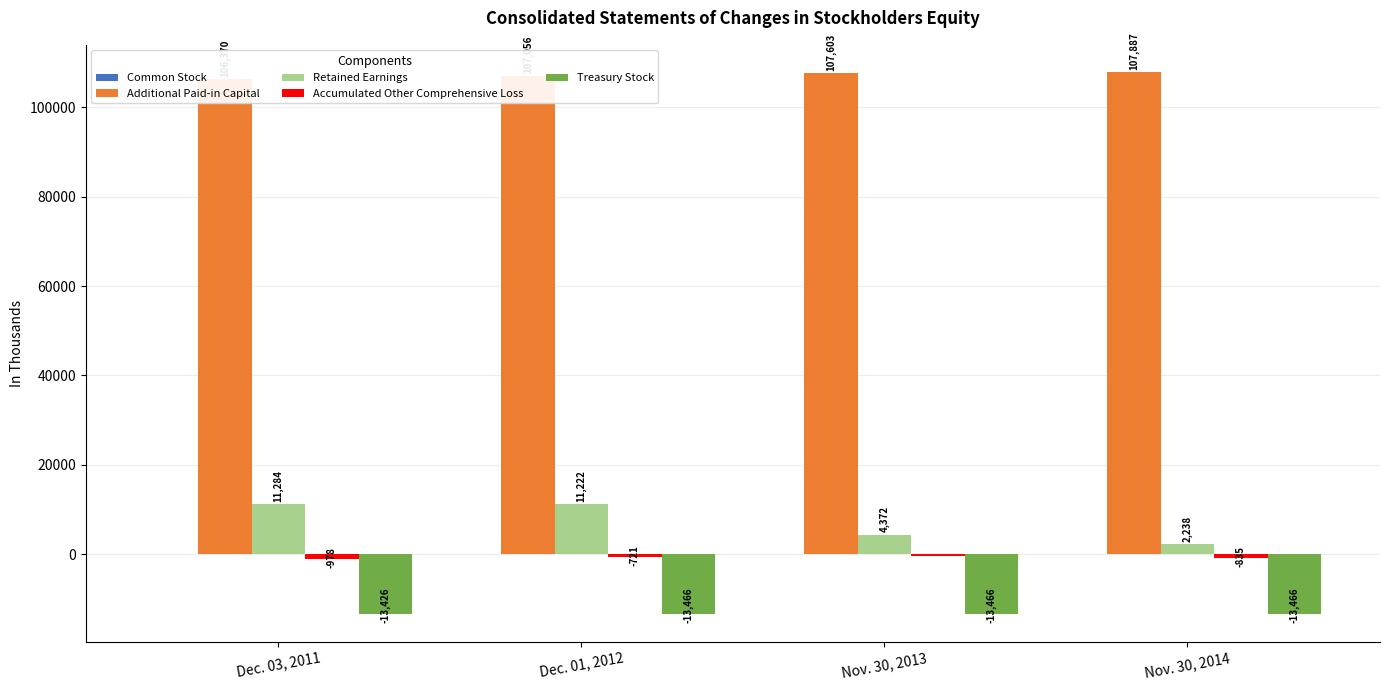

How many bars are there in each group?

5